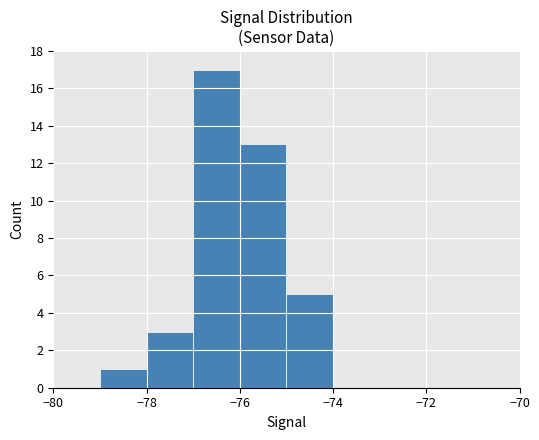

What is the average value?

4